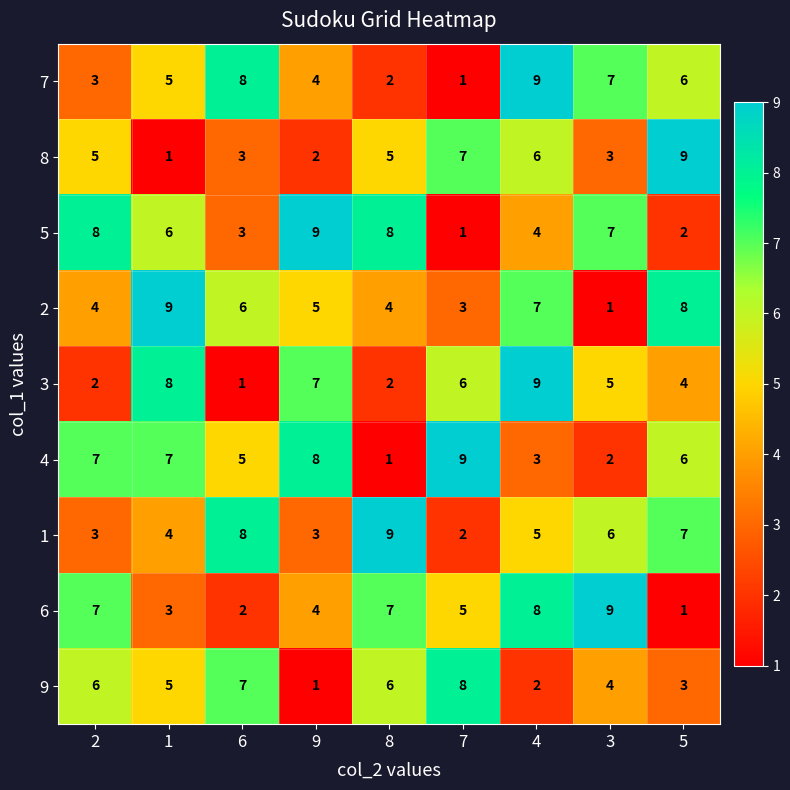

Count the 4 values in the range 3 to 7.

5